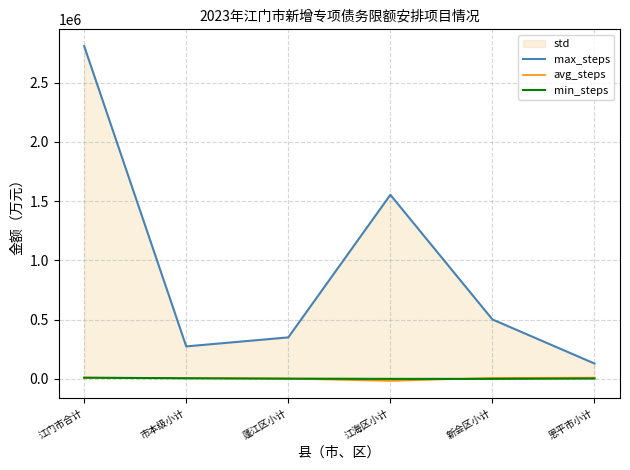

True or false: max_steps has a value of 281892.1 at 新会区小计.

False